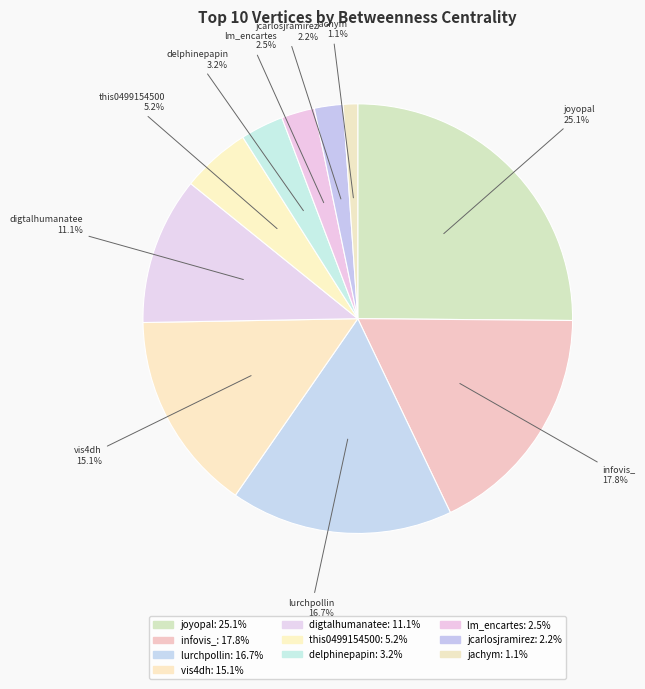

Which has a higher value, vis4dh or digtalhumanatee?

vis4dh